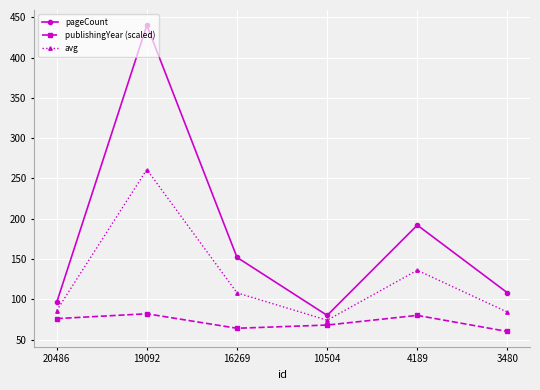

What is the sum of the pageCount values at 3480 and 10504?

188